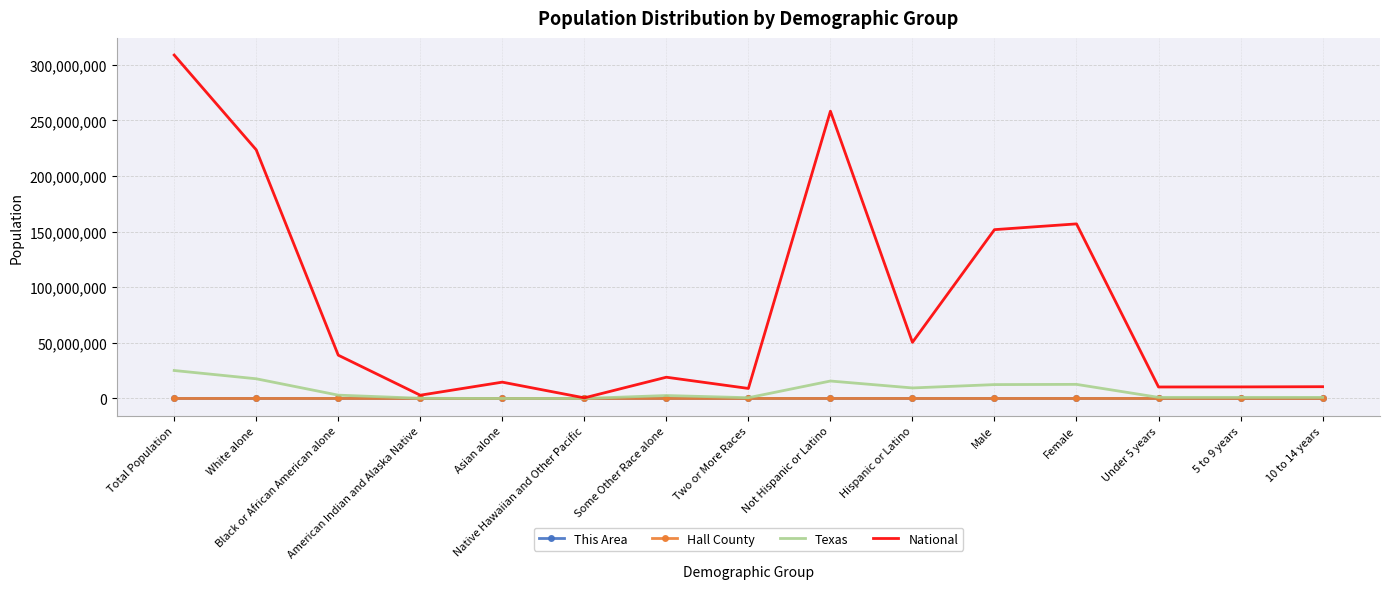

Which series has the widest spread of values?

National